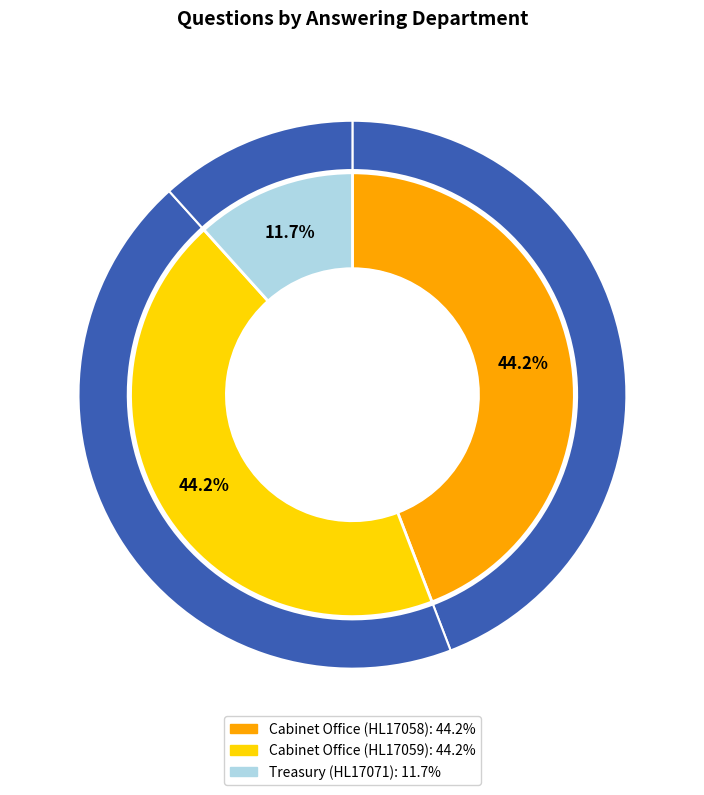

What percentage is the Cabinet Office (HL17058) slice, to the nearest percent?

44%